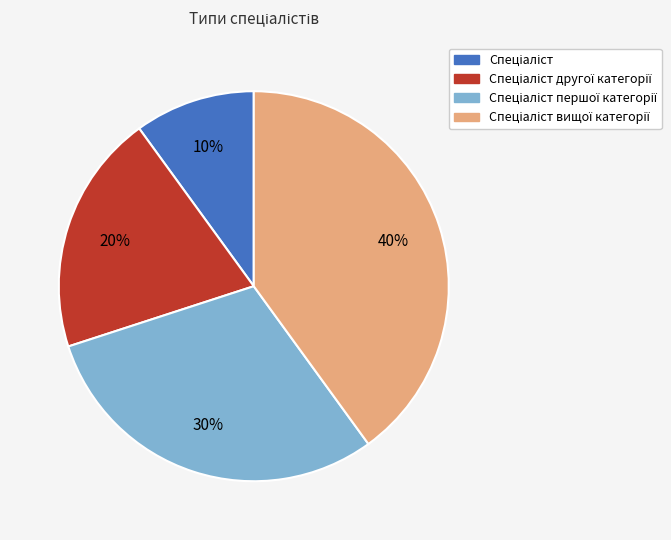

Does any single category account for the majority?

No